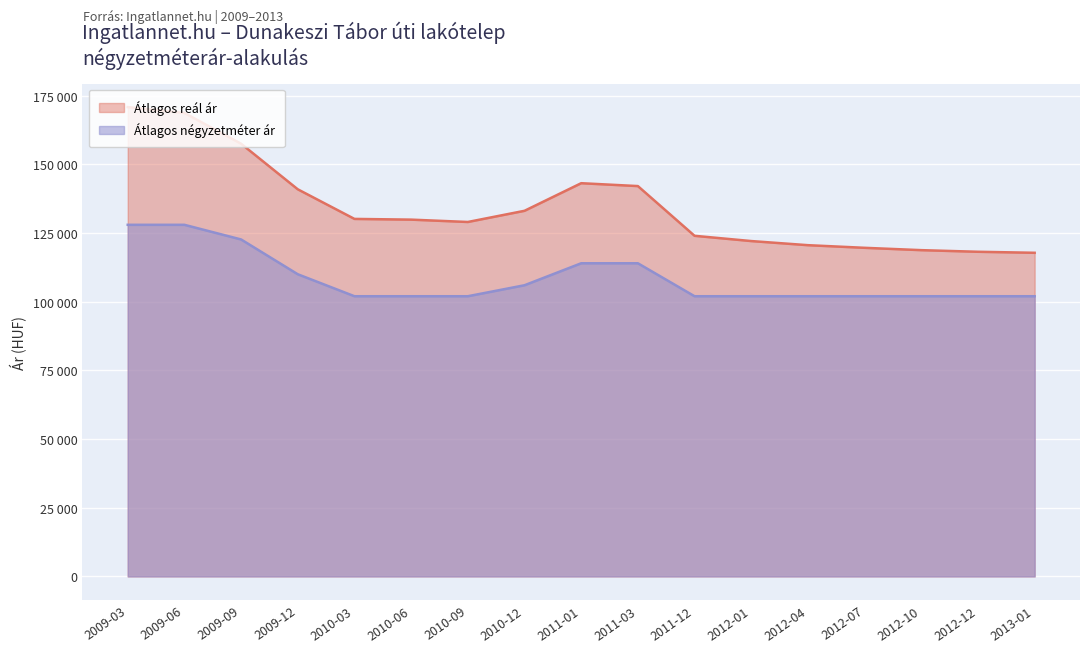

Rank the series by their maximum value, from highest to lowest.

Átlagos reál ár, Átlagos négyzetméter ár